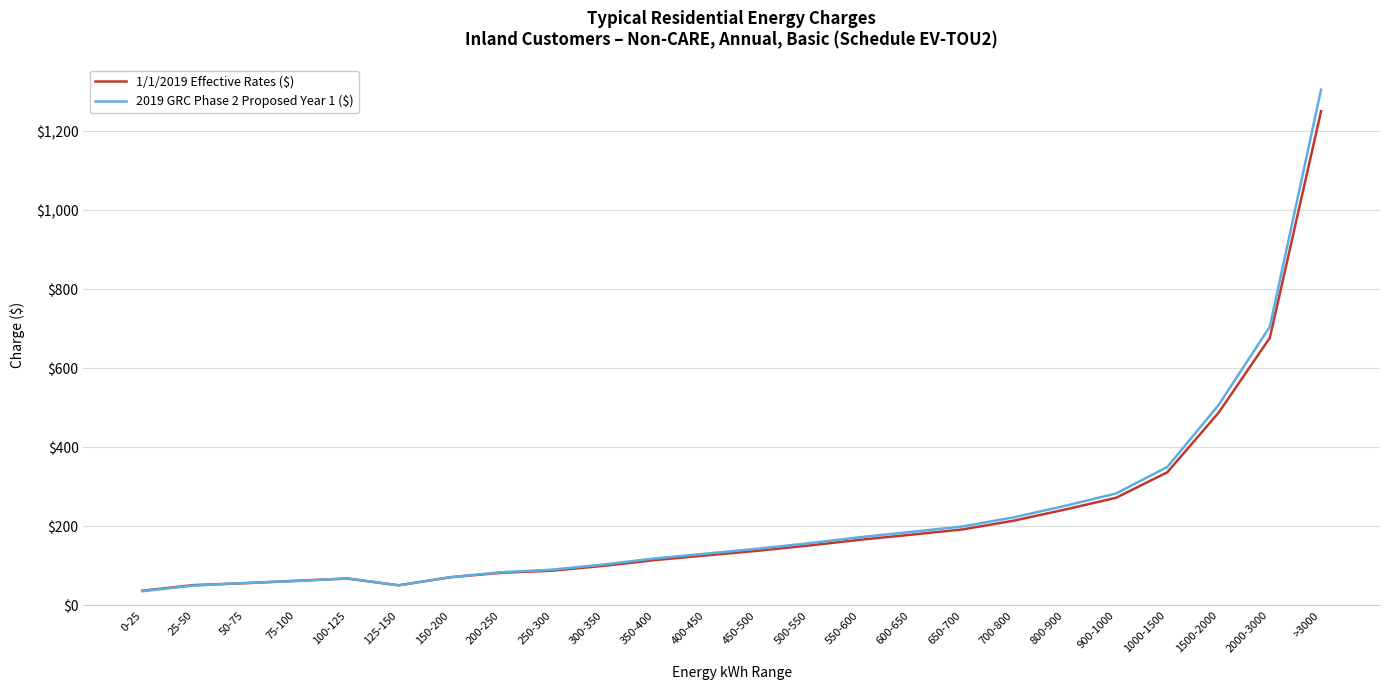

In 1/1/2019 Effective Rates ($), how many points are higher than both neighbors (excluding endpoints)?

1